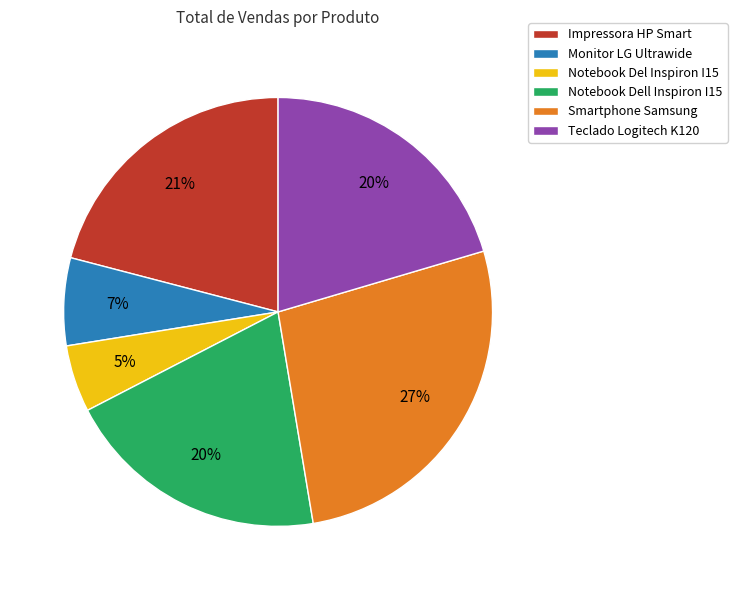

To the nearest percent, what percentage of the pie is Notebook Del Inspiron I15?

5%